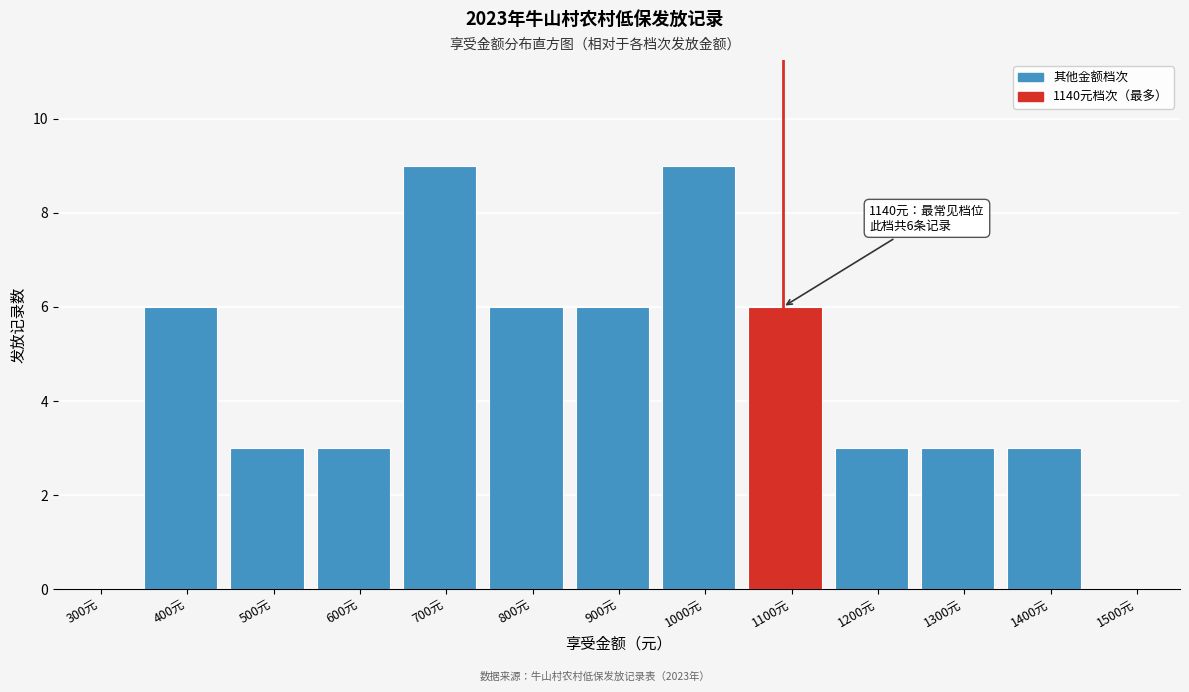

Reading left to right, list all the values displayed in this chart.

300元=0	400元=6	500元=3	600元=3	700元=9	800元=6	900元=6	1000元=9	1100元=6	1200元=3	1300元=3	1400元=3	1500元=0